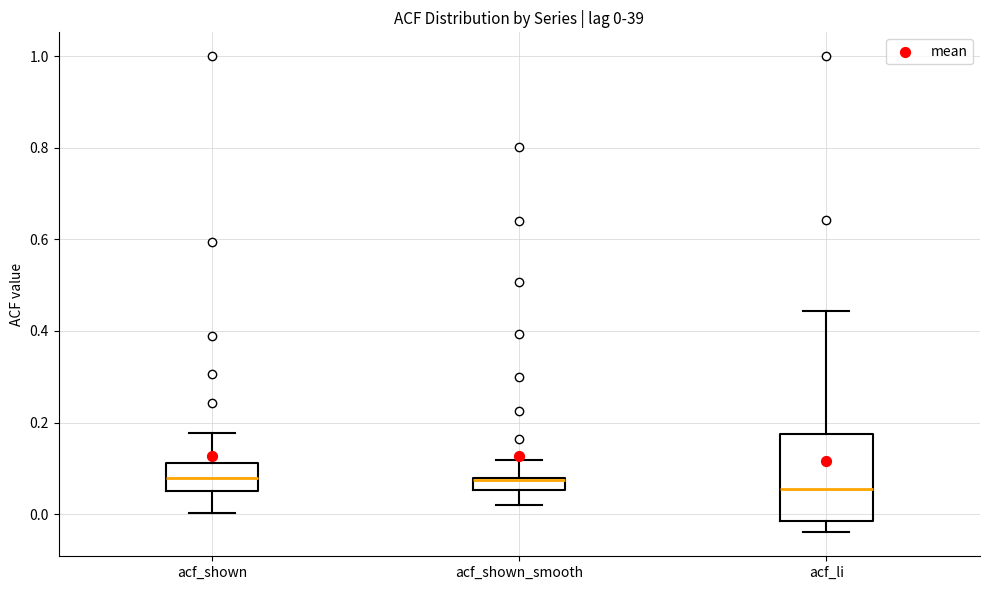

Comparing the boxes themselves (not the whiskers), which one is the tallest?

acf_li